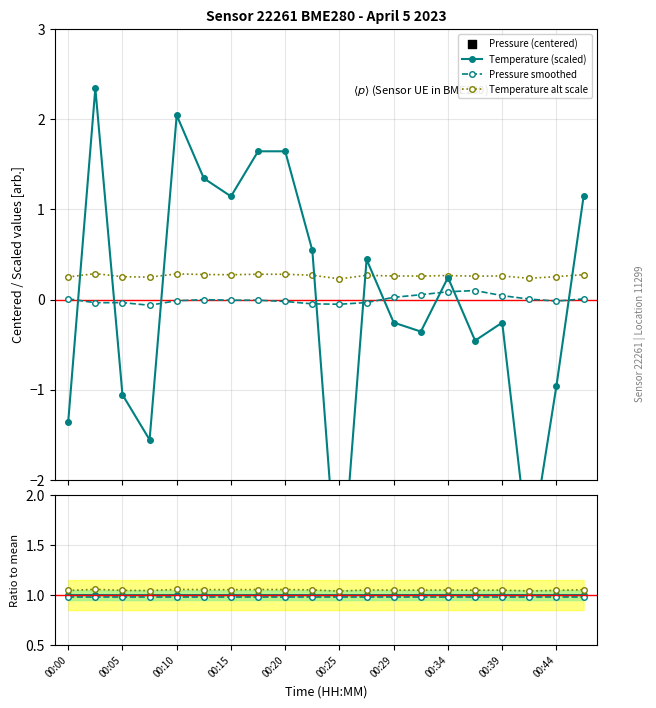

Which series has the largest Y range (max minus min)?

temperature